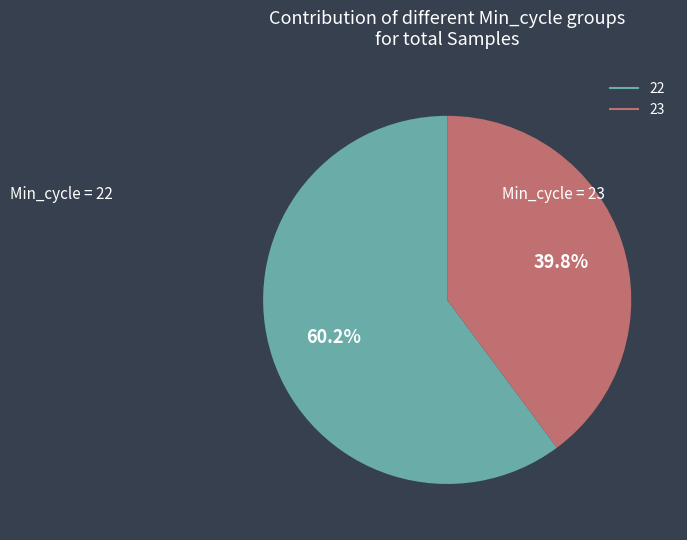

Between 23 and 22, which is larger?

22